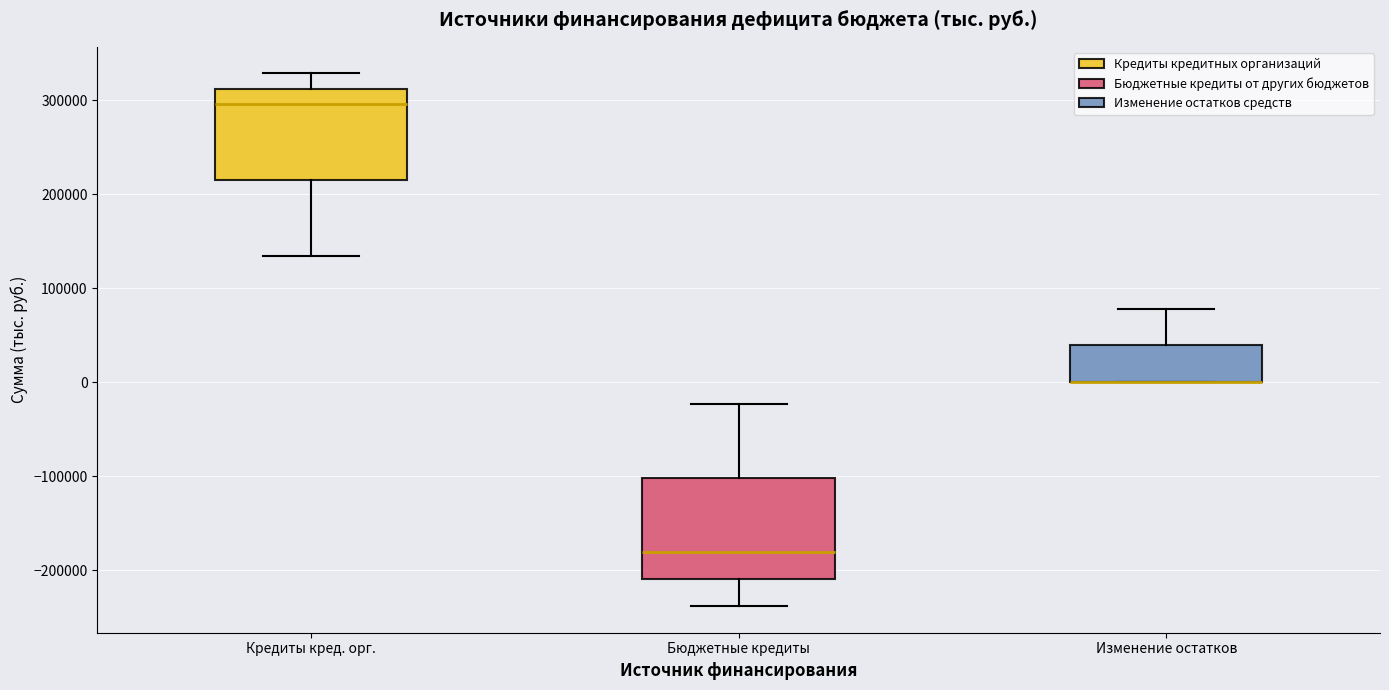

Where does the median line of the box for Кредиты кред. орг. sit on the y-axis? The values are not printed on the chart, so give them approximately, as read against the axis.

300000